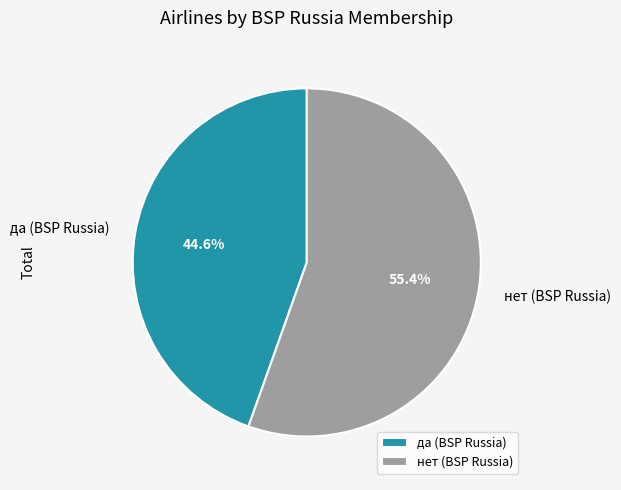

What is the ratio of the value at нет (BSP Russia) to the value at да (BSP Russia)?

1.2